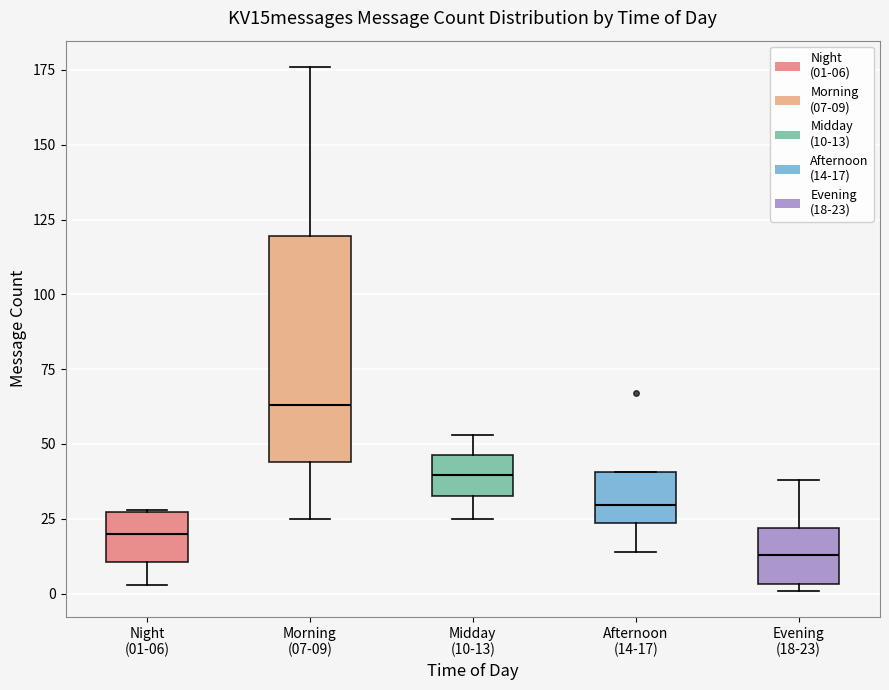

Where is the upper edge of the box for Morning (07-09) on the y-axis? The values are not printed on the chart, so give them approximately, as read against the axis.

120